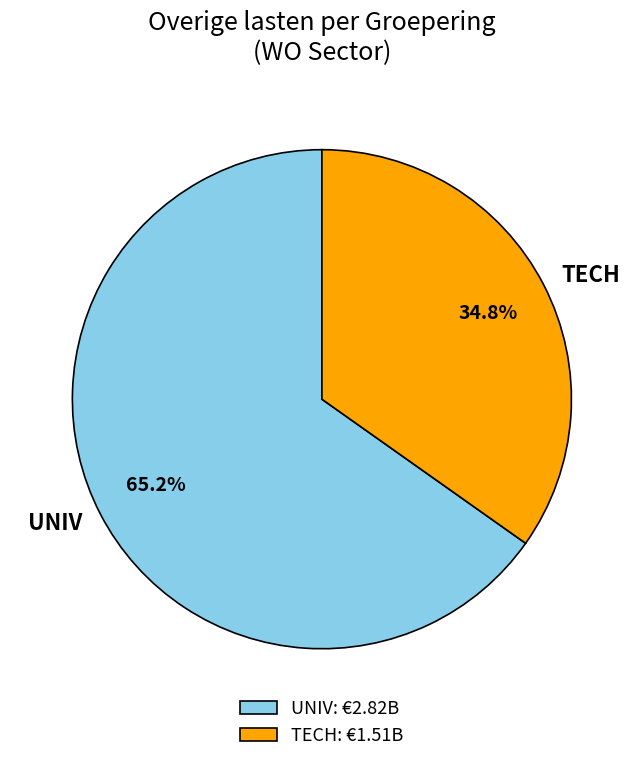

Do UNIV and TECH together represent more than half of the pie?

Yes